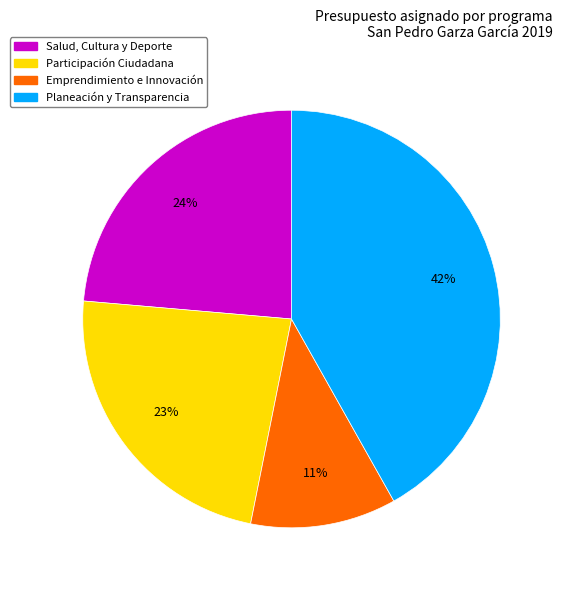

Is there any slice that represents more than half of the pie?

No